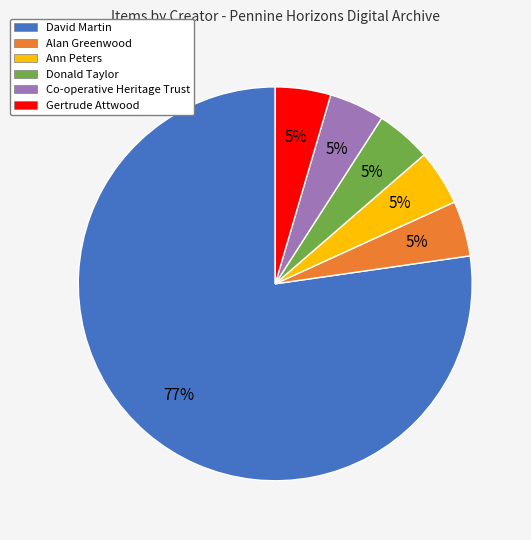

Does David Martin account for over 50% of the chart?

Yes